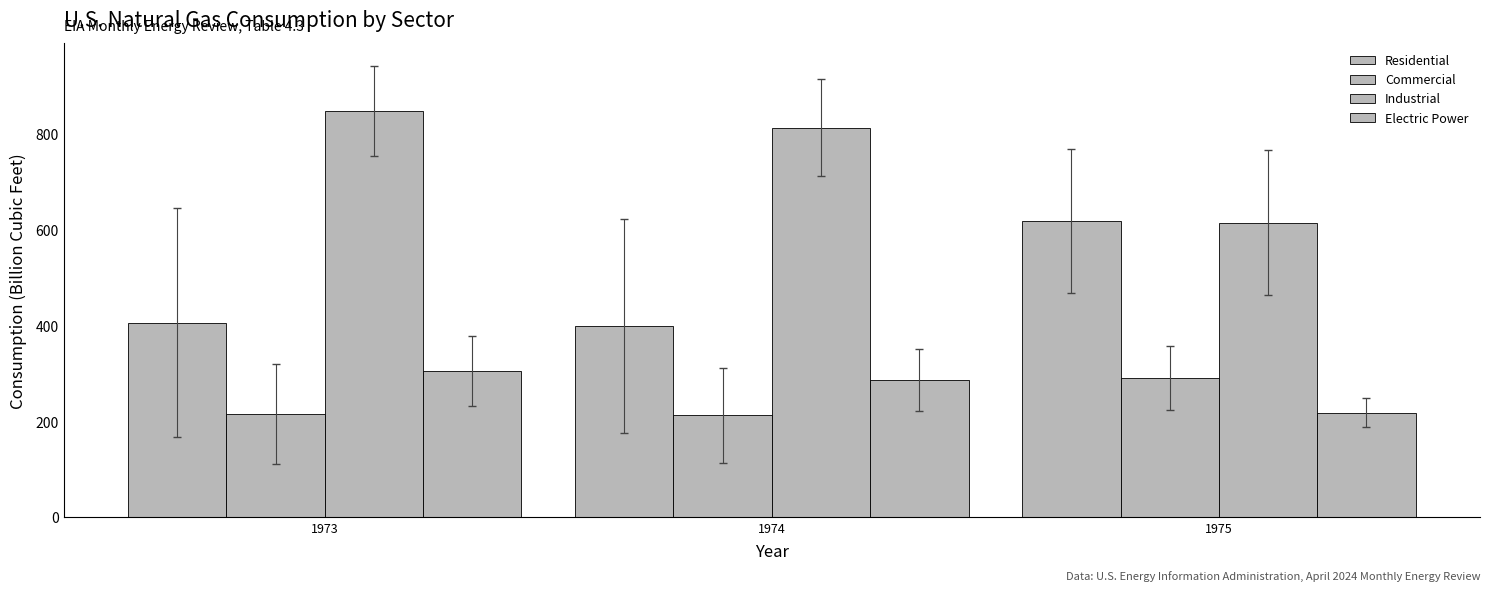

How many data points does each series have?

3